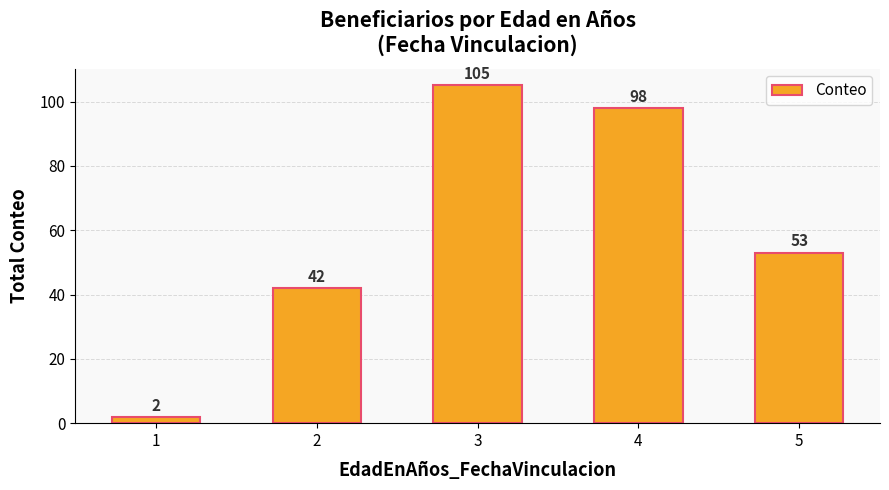

Which category has the lowest value across all series?

1